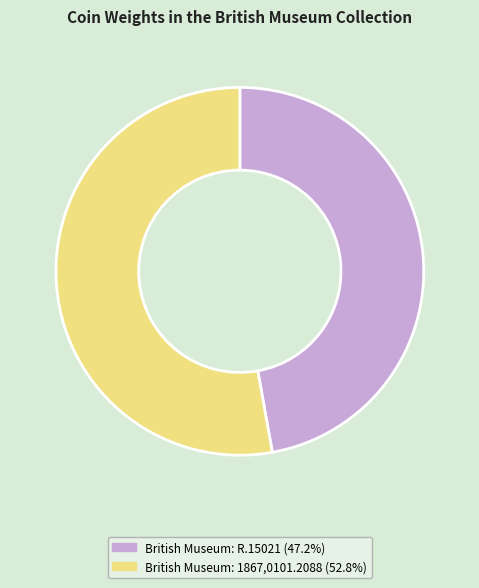

True or false: British Museum: R.15021 accounts for 59% of the total.

False